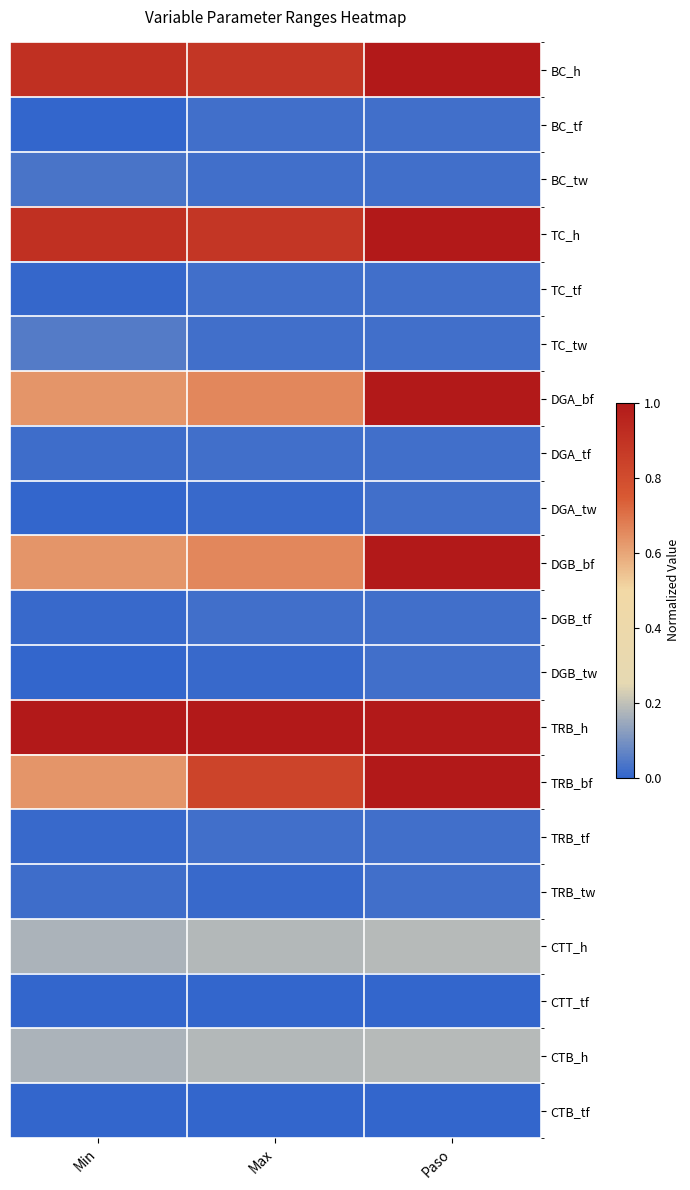

How many categories are shown in the chart?

3